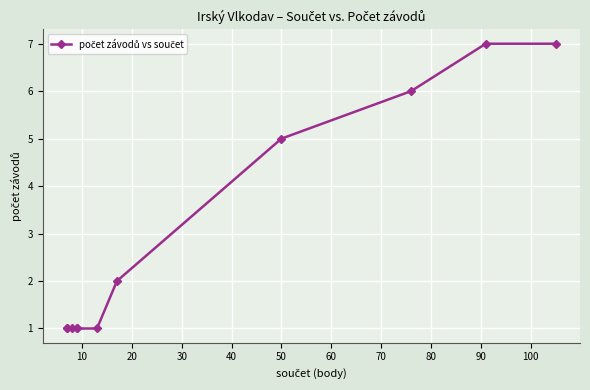

The value at 50 is 3. True or false?

False